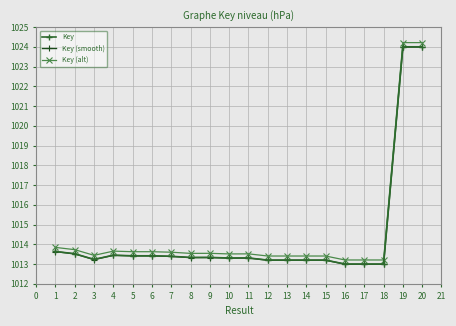

True or false: Key has more than 1 interior local peaks.

True